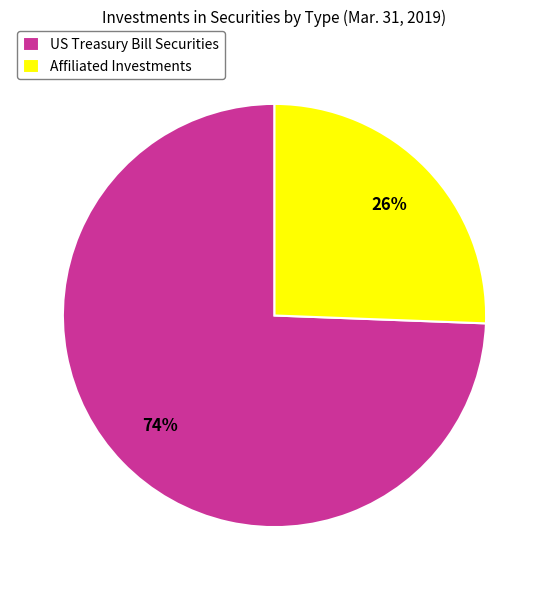

Does Affiliated Investments represent more than half of the total?

No